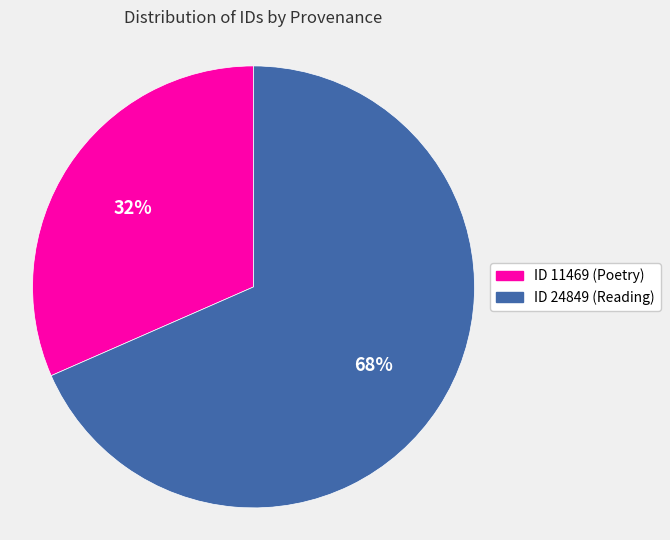

To the nearest percent, what is the average slice percentage?

50%